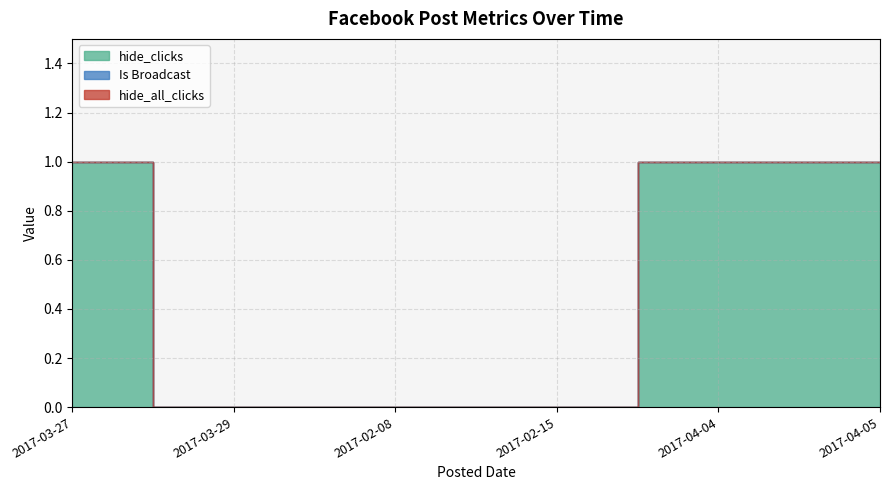

Count the number of data series in this chart.

3